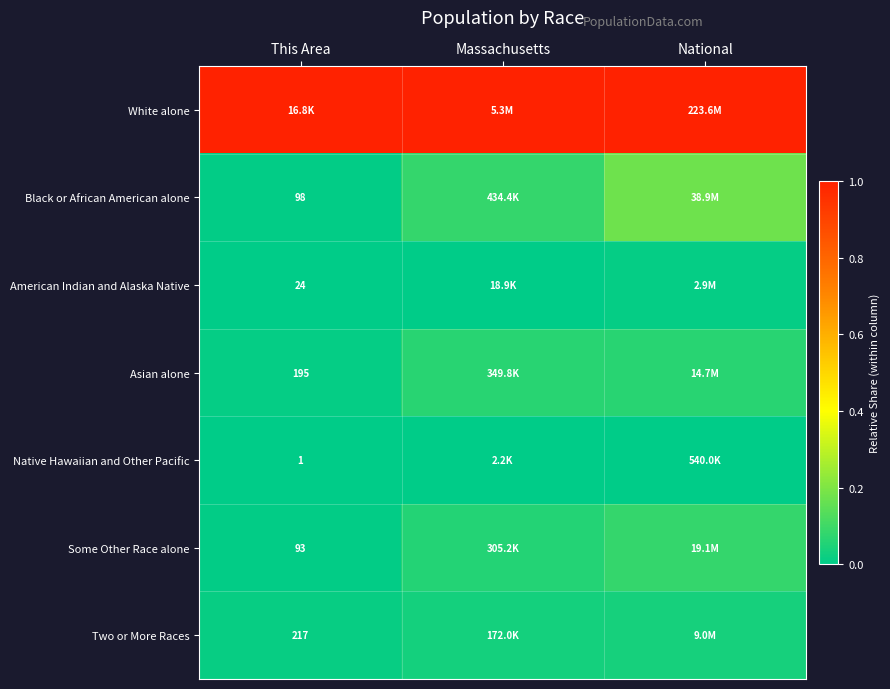

Rank the categories by Two or More Races value from highest to lowest.

National, Massachusetts, This Area